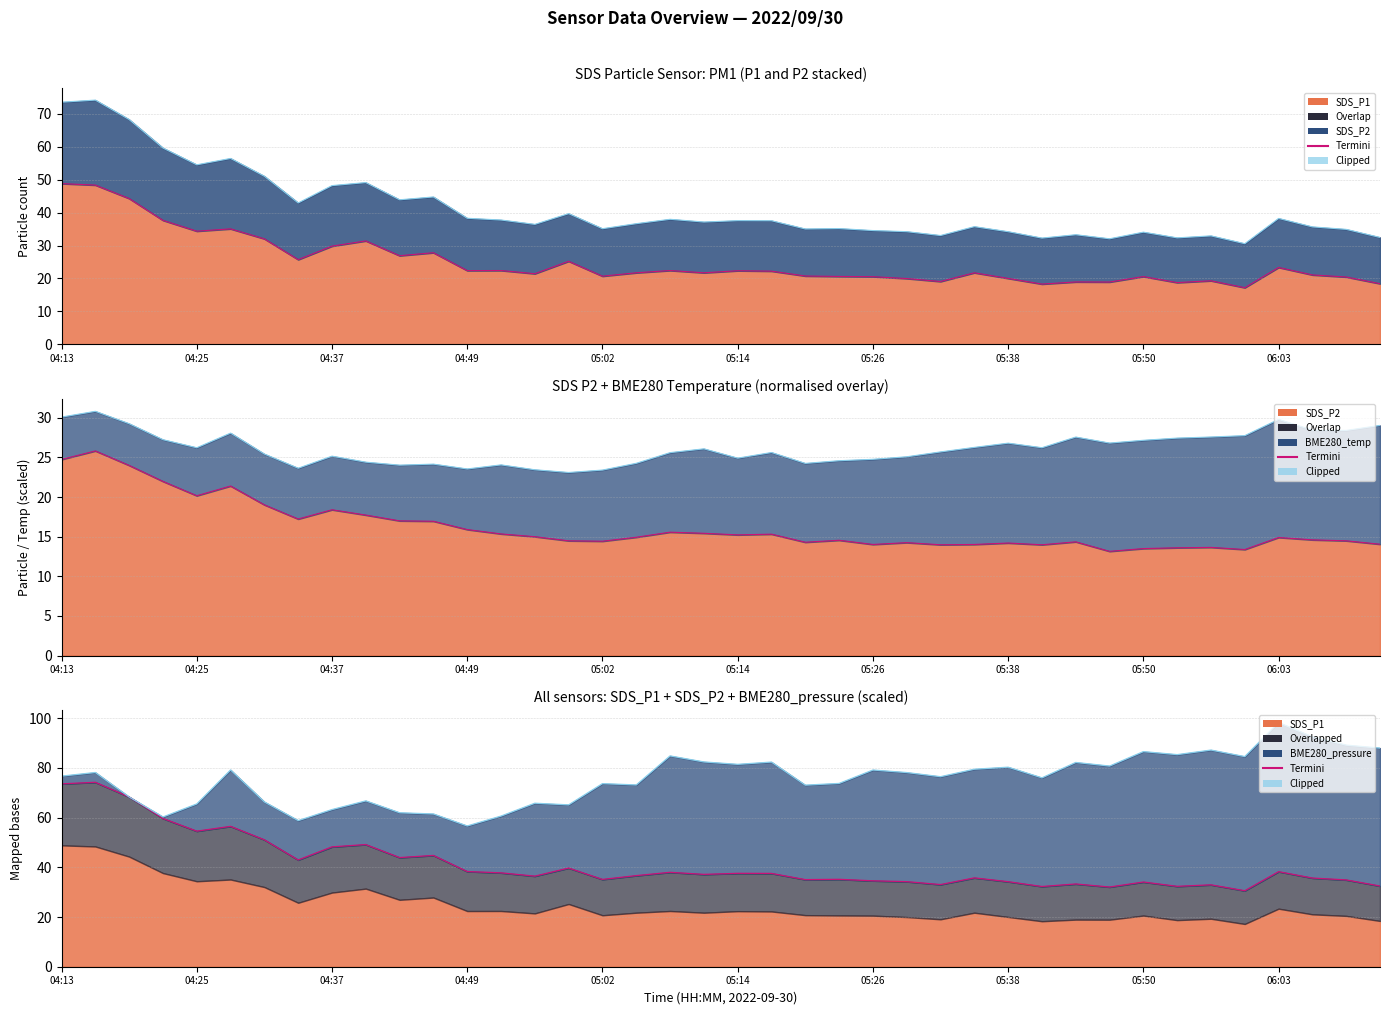

True or false: Termini_P1 and Clipped intersect in this chart.

False